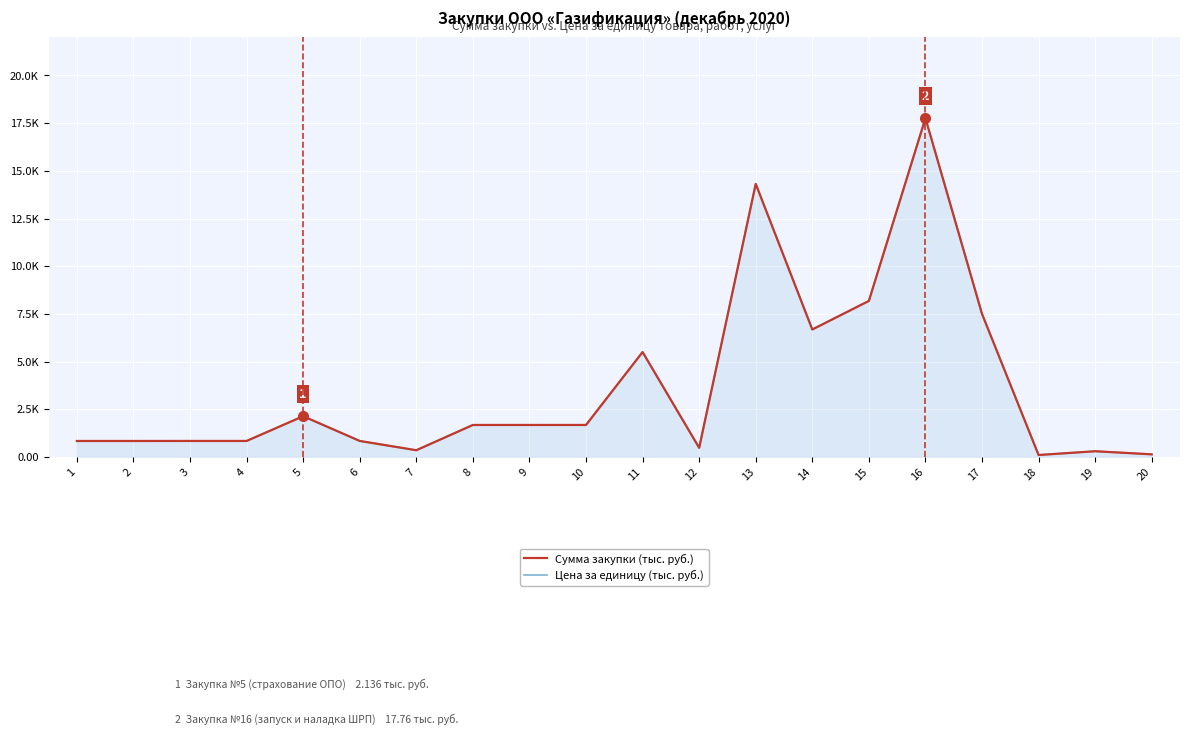

Reading right to left, extract all data points from this chart.

Сумма закупки (тыс. руб.): 20=0.1	19=0.3	18=0.1	17=7.5	16=17.8	15=8.2	14=6.7	13=14.3	12=0.5	11=5.5	10=1.7	9=1.7	8=1.7	7=0.4	6=0.8	5=2.1	4=0.8	3=0.8	2=0.8	1=0.8
Цена за единицу (тыс. руб.): 20=0.1	19=0.3	18=0.1	17=7.5	16=17.8	15=8.2	14=6.7	13=14.3	12=0.5	11=5.5	10=1.7	9=1.7	8=1.7	7=0.4	6=0.8	5=2.1	4=0.8	3=0.8	2=0.8	1=0.8